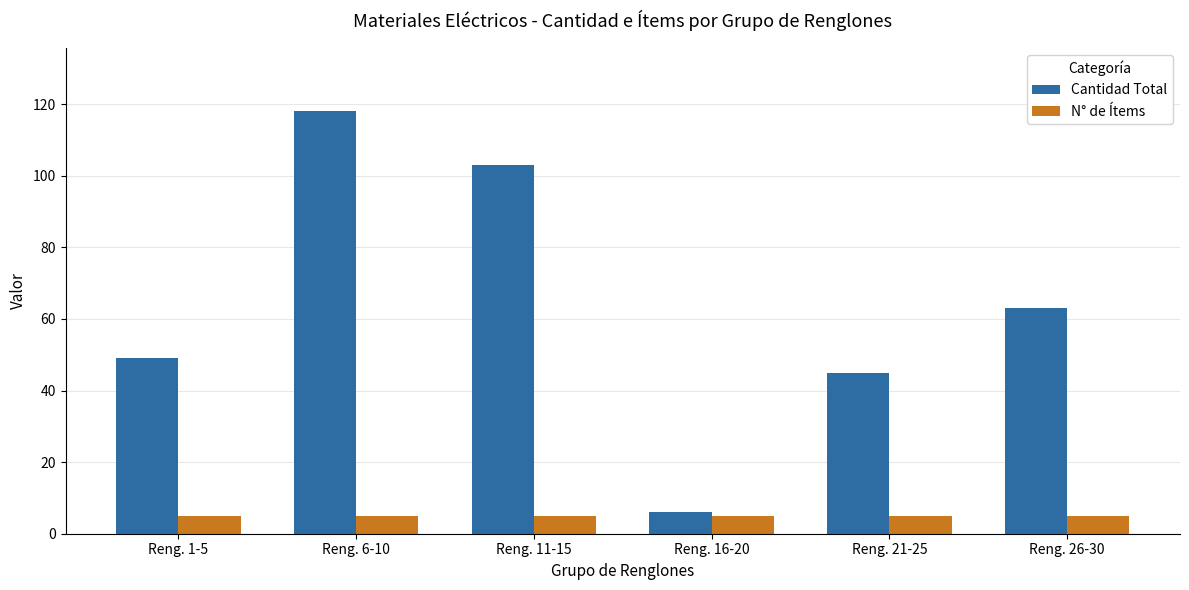

Reading left to right, list all the values displayed in this chart.

Cantidad Total: 49	118	103	6	45	63
N° de Ítems: 5	5	5	5	5	5